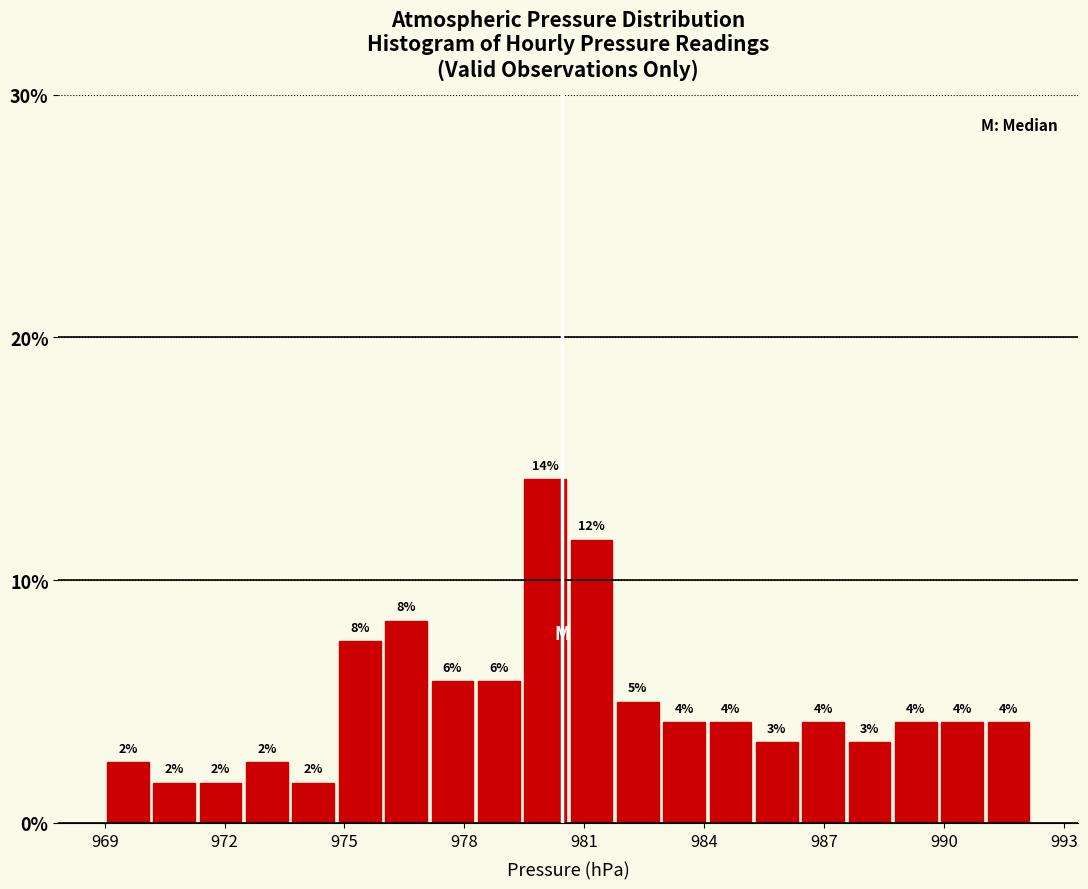

Read against the x-axis, roughly where is the centre of the tallest bar?

980.0